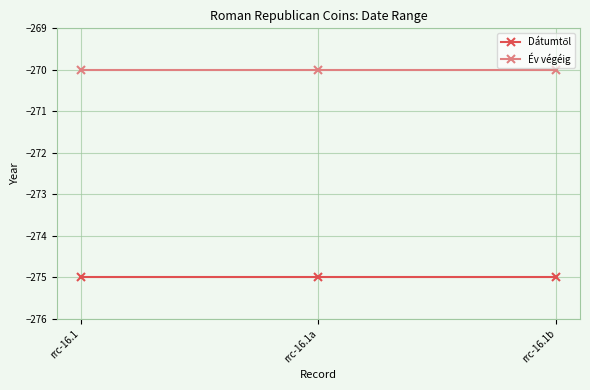

What position from the left is rrc-16.1?

1